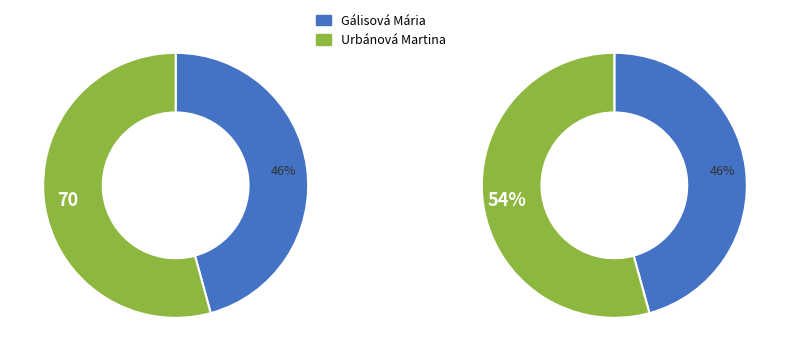

Which has a higher value, Gálisová Mária or Urbánová Martina?

Urbánová Martina